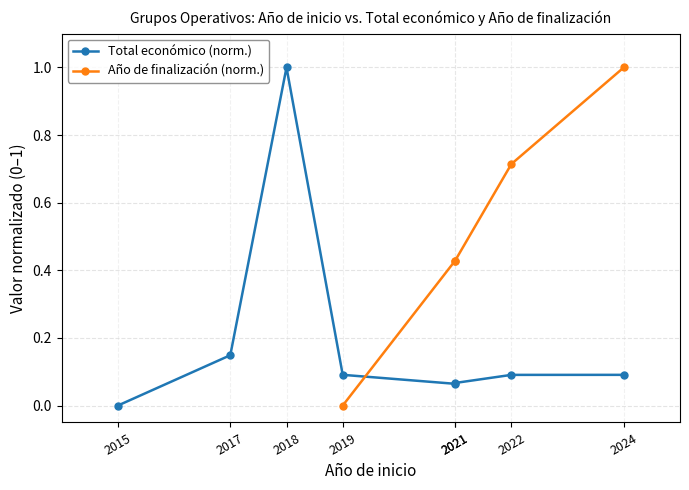

Between 2019 and 2021, which series saw the biggest shift?

Año de finalización (norm.)